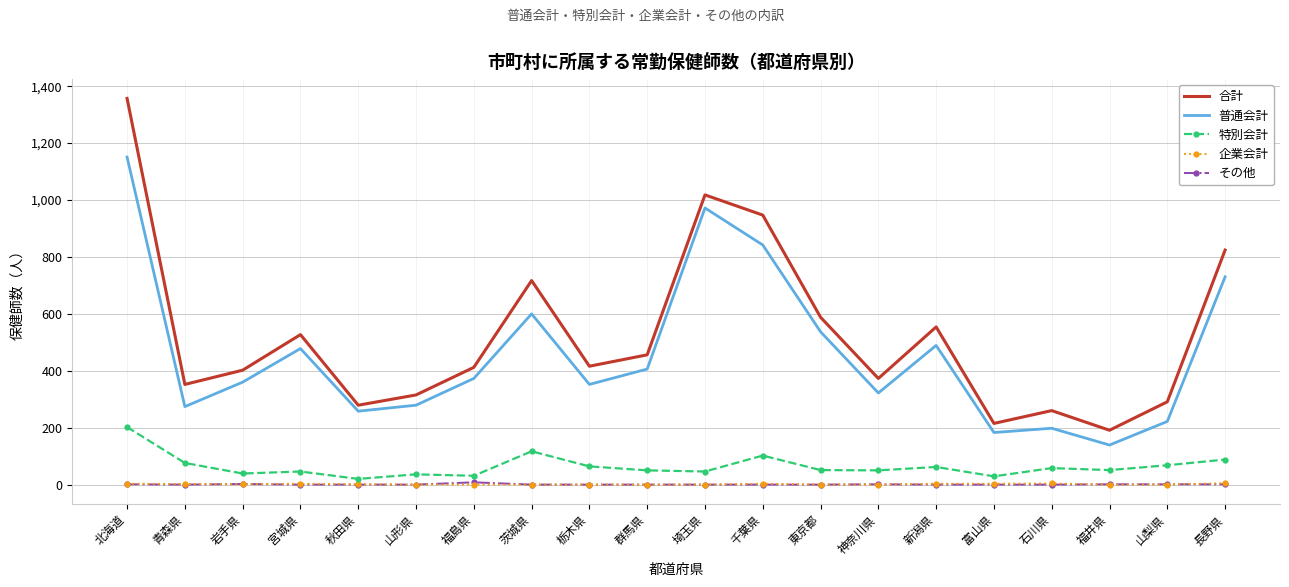

What is the approximate value of 合計 at 北海道?

1357